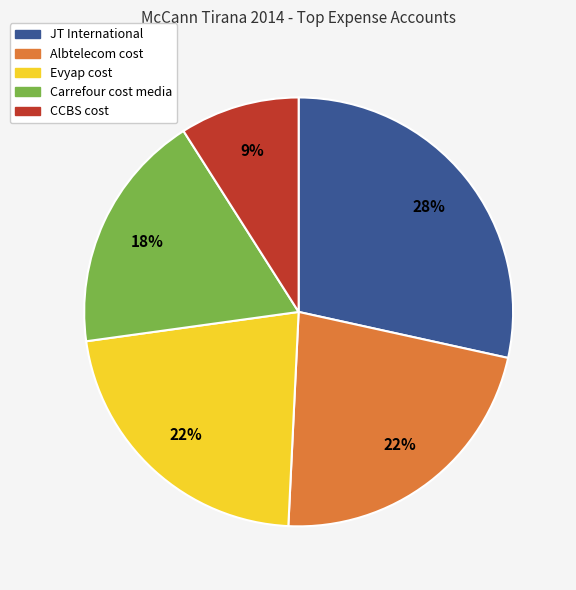

Which category has the smallest portion of the pie?

CCBS cost